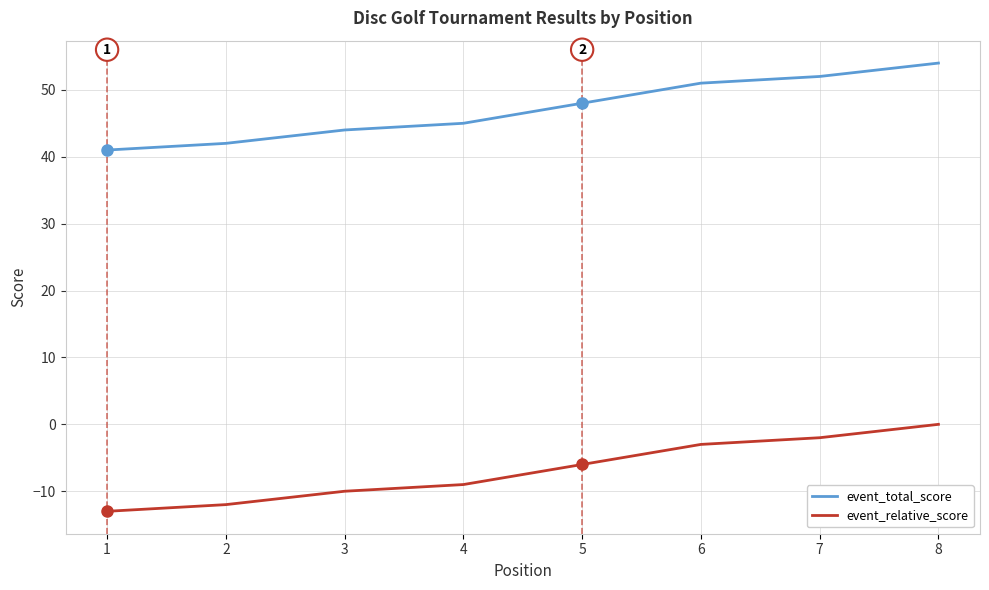

At which label is event_relative_score closest to -6?

5